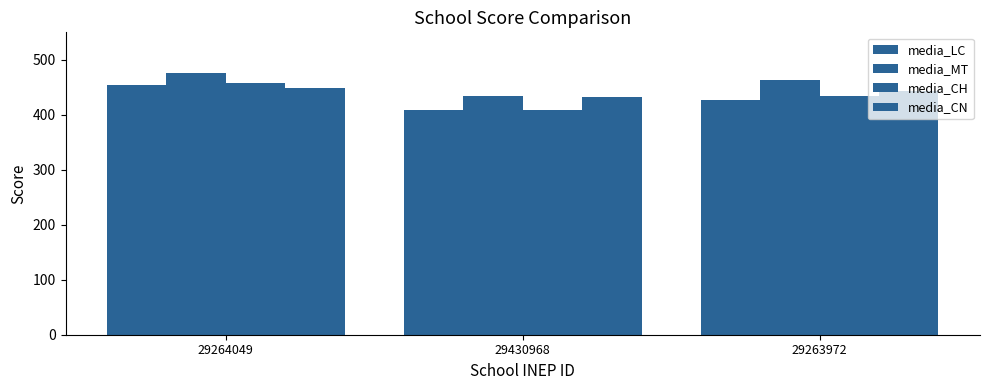

How many values in the media_LC series exceed 427?

2